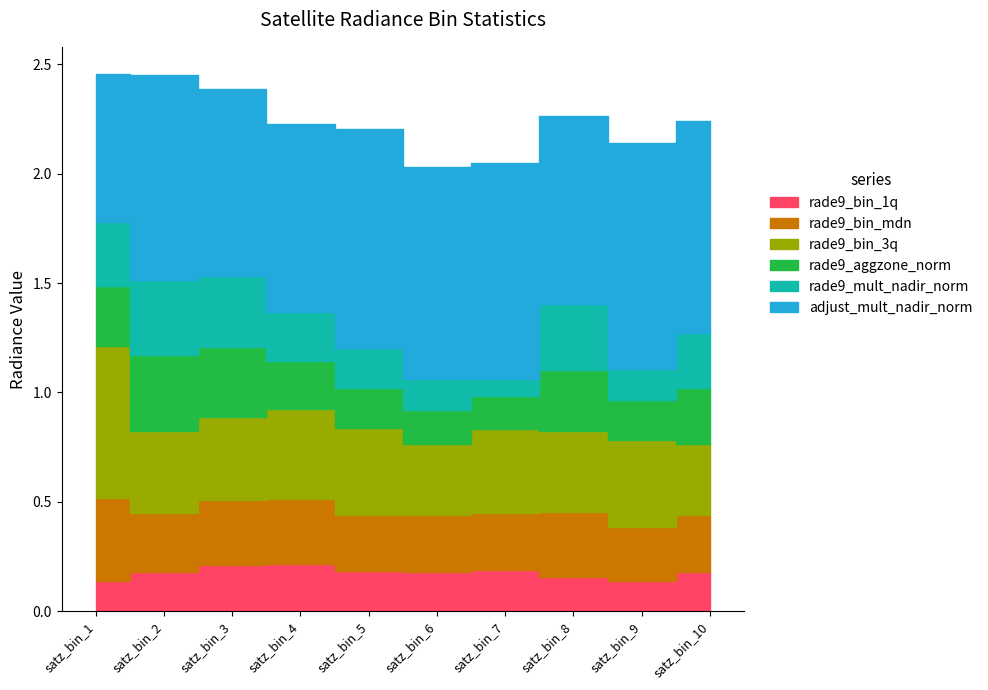

True or false: rade9_bin_3q has a value of 0.4 at satz_bin_8.

True